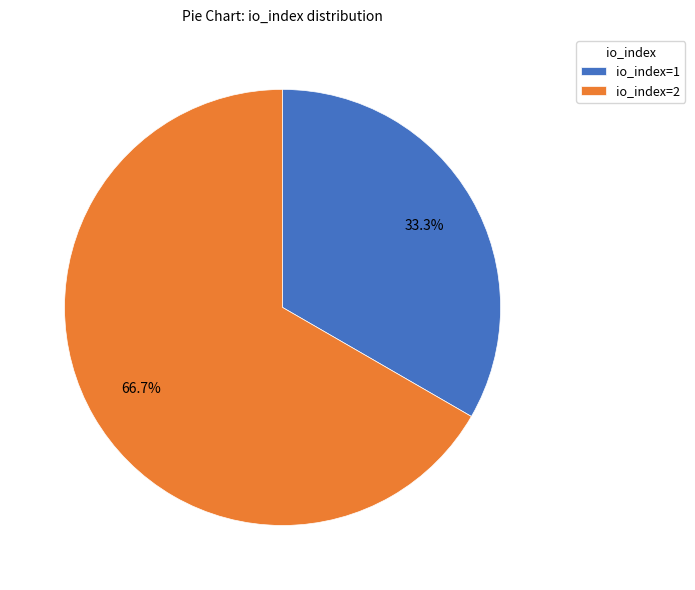

Is io_index=2 the majority of the pie?

Yes